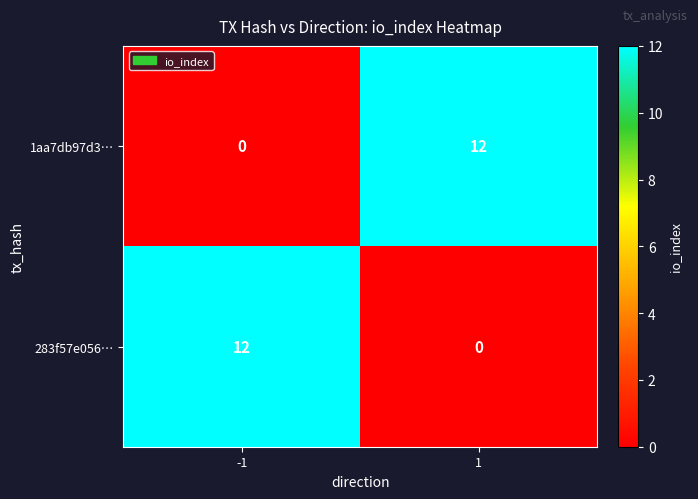

Rank the categories by 1aa7db97d3… value from highest to lowest.

1, -1